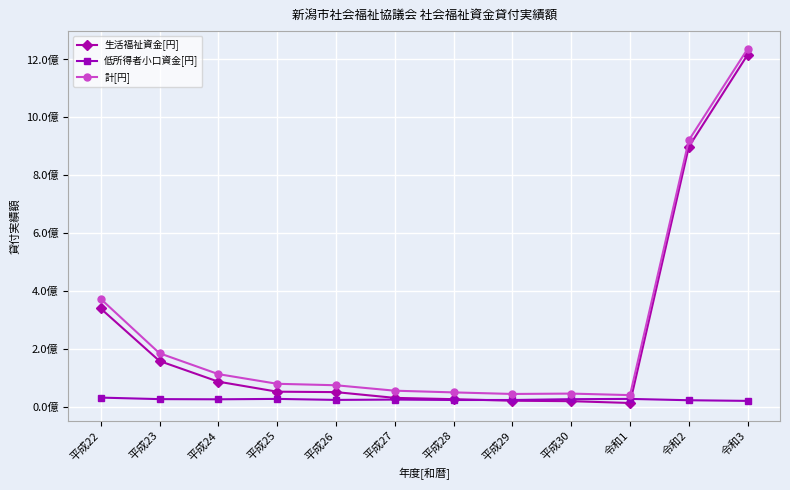

Where is 低所得者小口資金[円] nearest to the value 25971789?

平成24